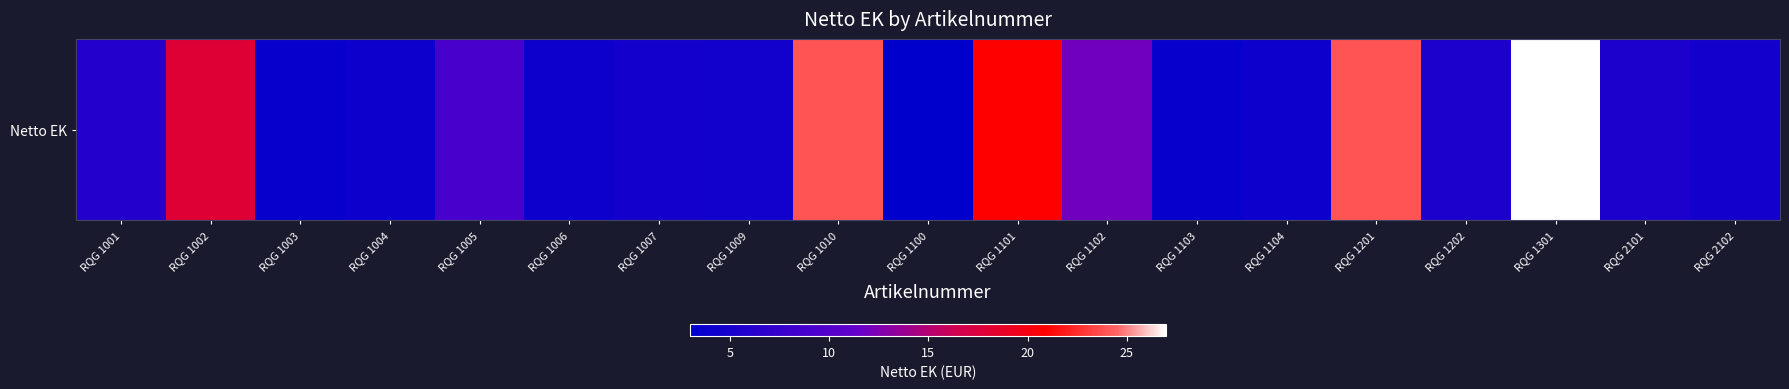

Which label corresponds to the largest value in the chart?

RQG 1301